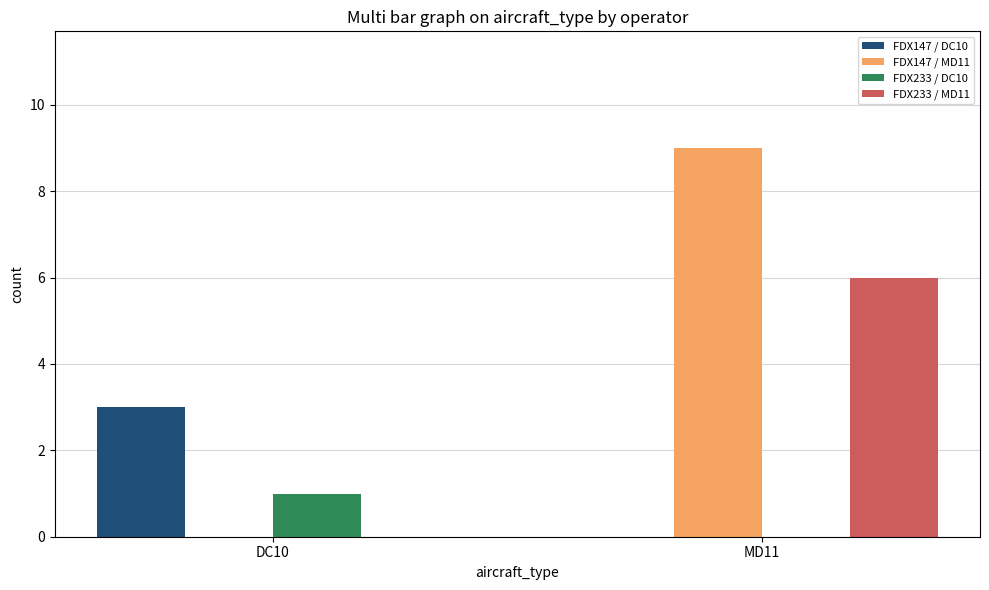

Which series changed the most between DC10 and MD11?

FDX147 / MD11